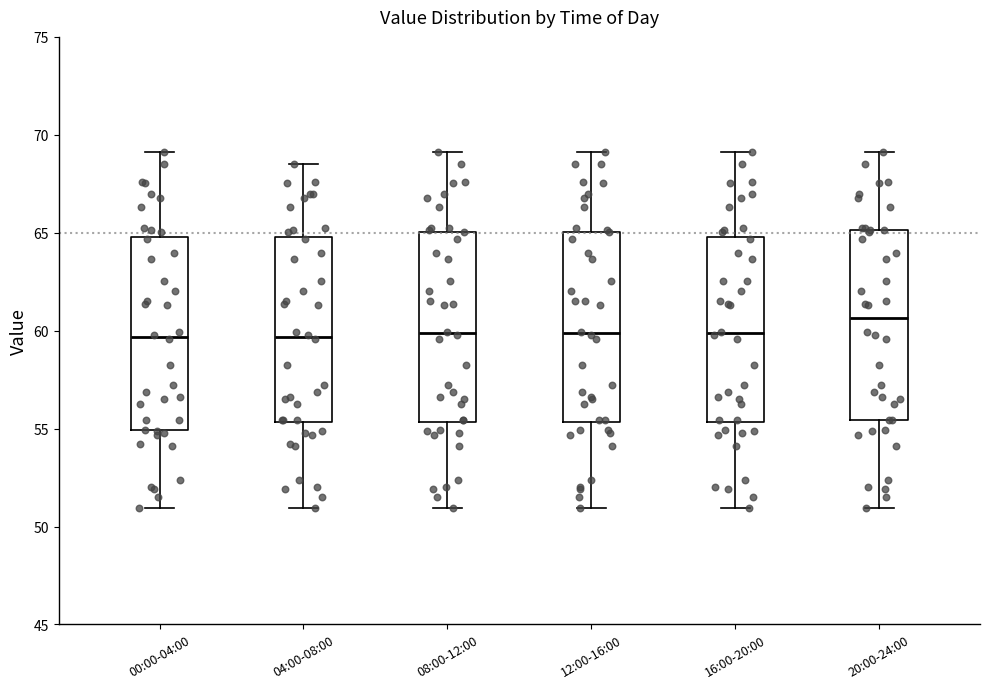

Reading left to right, read every box against the y-axis: the position of its median line, the range the box covers, and the ends of its whiskers. The values are not printed on the chart, so give them approximately, as read against the axis.

00:00-04:00: median 59.5, box 55.0 to 65.0, whiskers 51.0 to 69.0
04:00-08:00: median 59.5, box 55.5 to 65.0, whiskers 51.0 to 68.5
08:00-12:00: median 60.0, box 55.5 to 65.0, whiskers 51.0 to 69.0
12:00-16:00: median 60.0, box 55.5 to 65.0, whiskers 51.0 to 69.0
16:00-20:00: median 60.0, box 55.5 to 65.0, whiskers 51.0 to 69.0
20:00-24:00: median 60.5, box 55.5 to 65.0, whiskers 51.0 to 69.0